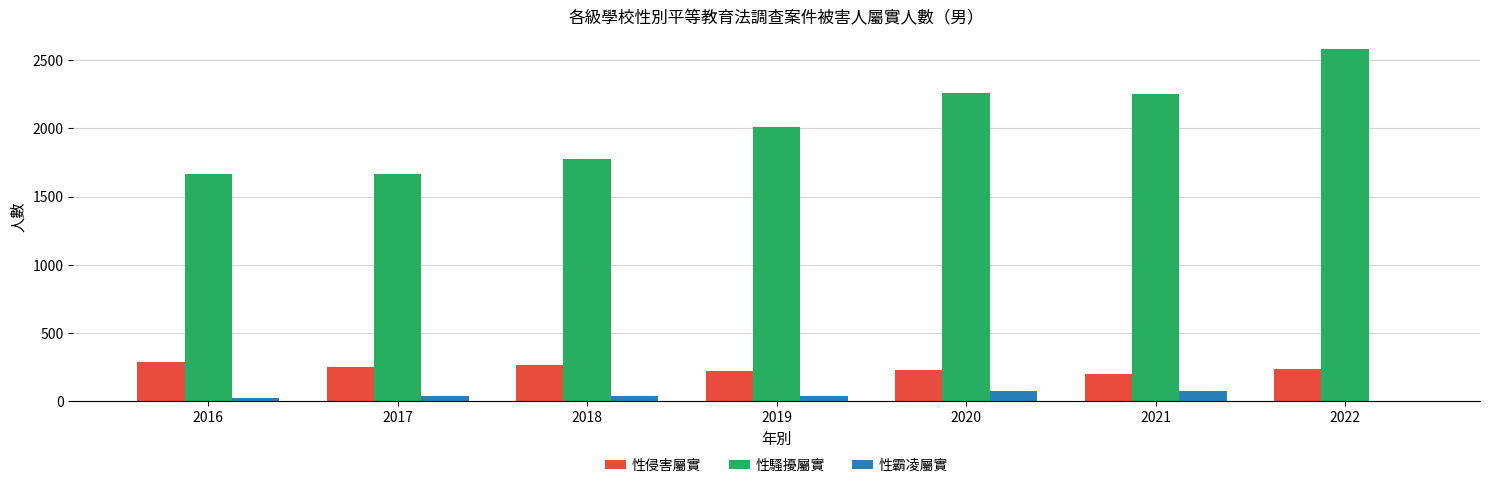

What is the maximum value shown in the chart?

2582